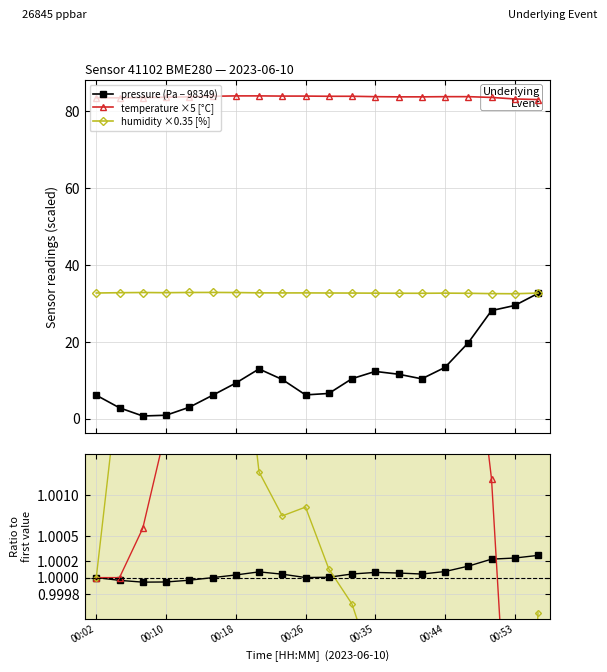

In humidity ×0.35 [%], how many points are lower than both neighbors (excluding endpoints)?

4